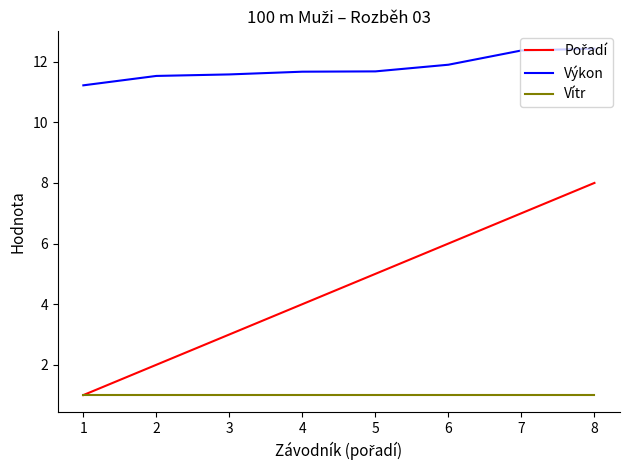

Which series has the largest total across all categories?

Výkon